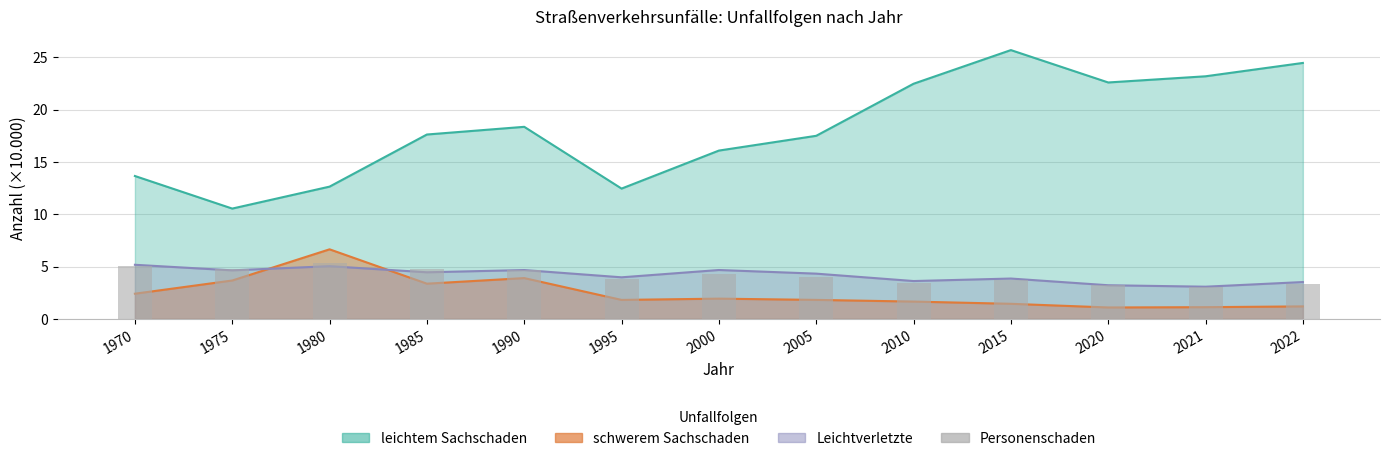

Is it true that the value at 2005 is 4.0?

True